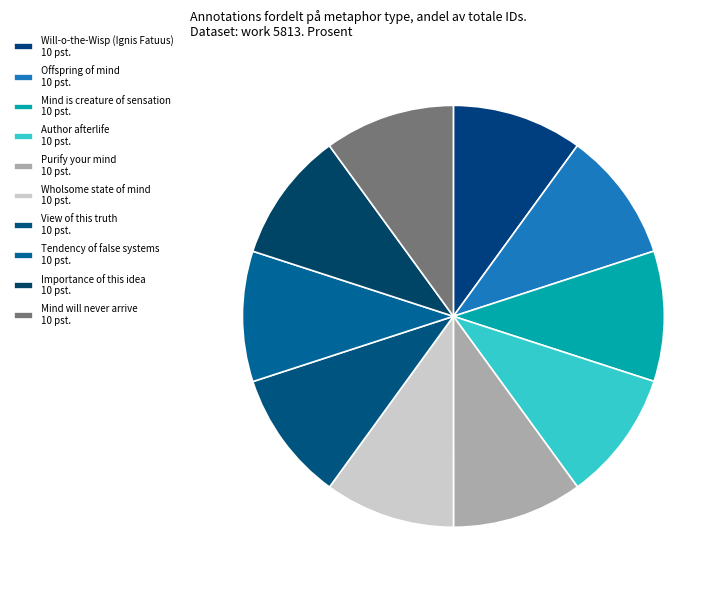

To the nearest percent, what is the average slice percentage?

10%